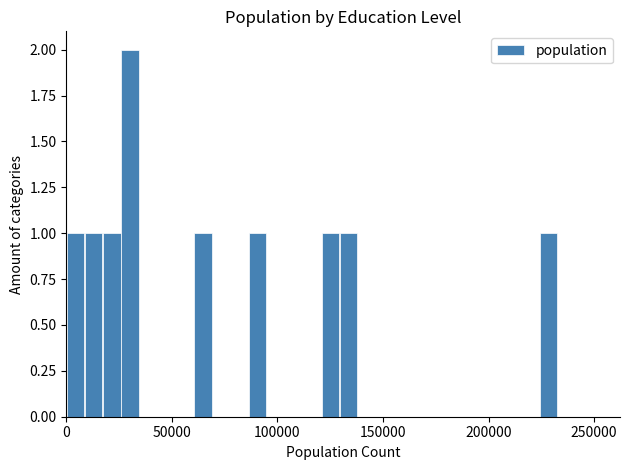

Read against the x-axis, roughly where is the centre of the tallest bar?

30000